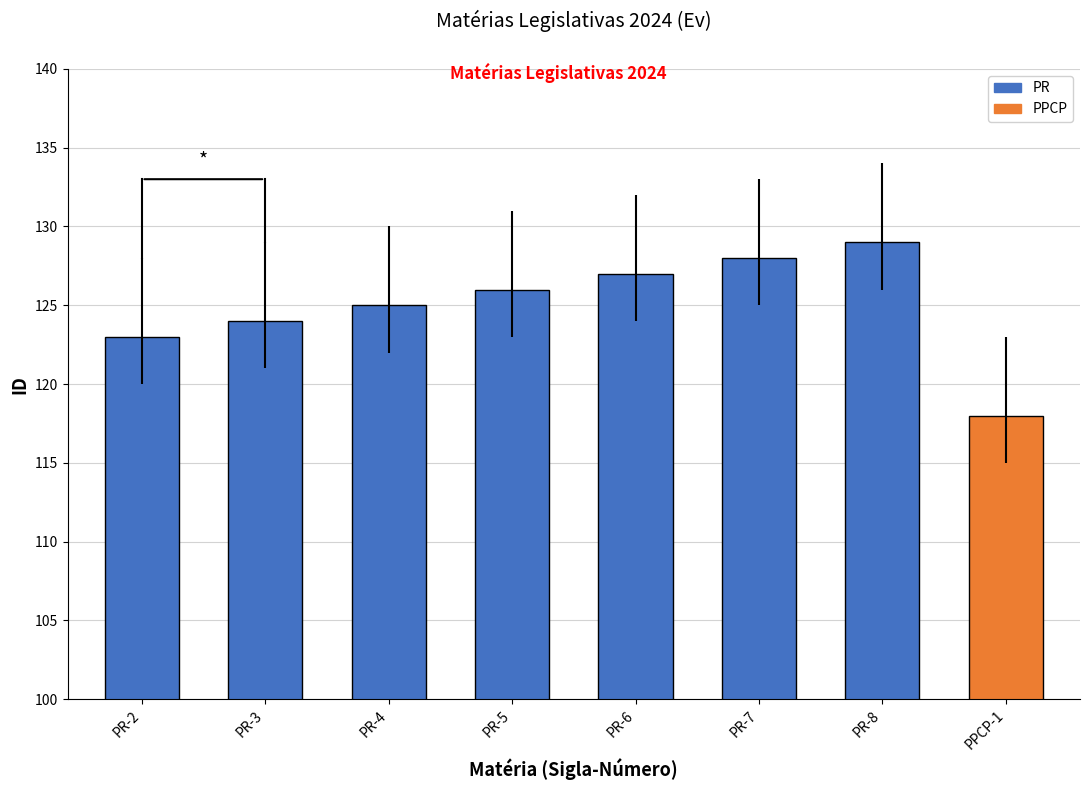

How many groups of bars are there?

8